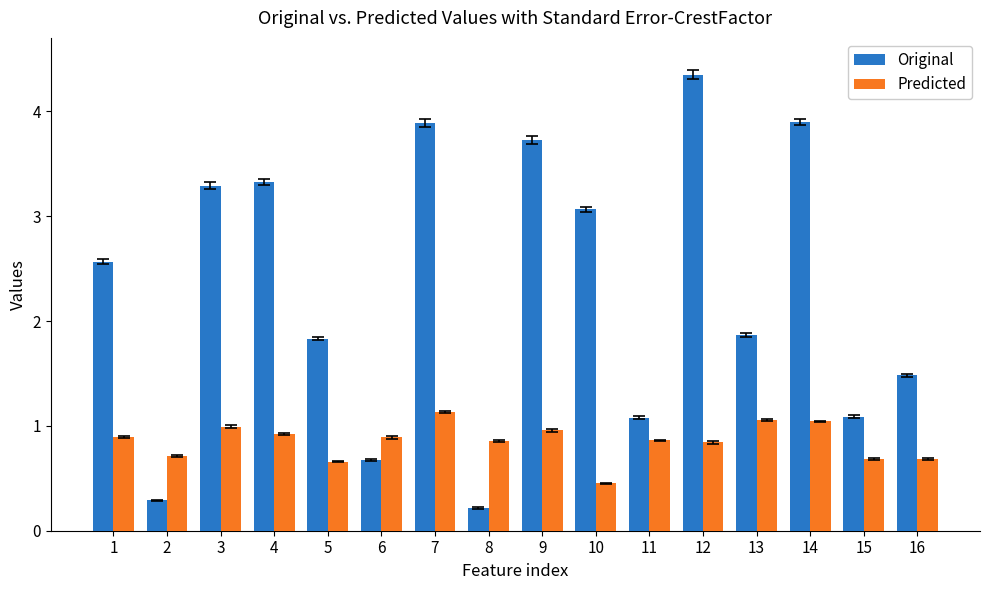

What is the sum of all Predicted values?

13.6